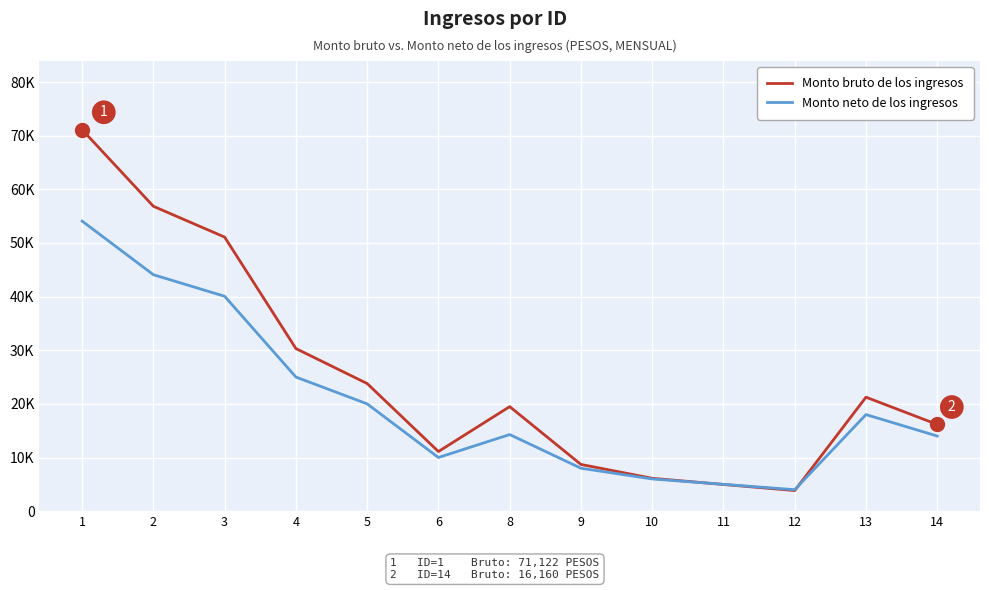

What is the average value of the Monto neto de los ingresos series?

20192